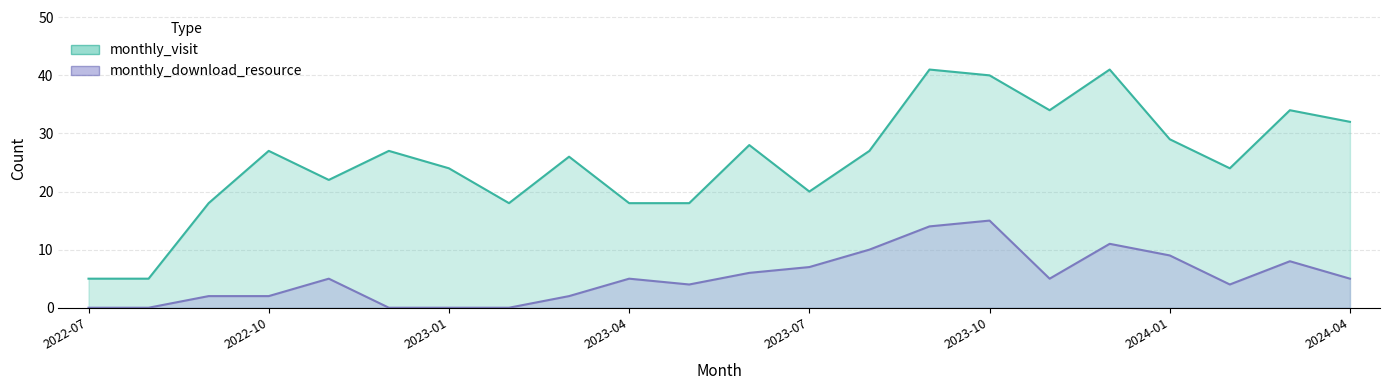

Reading left to right, what are all the values shown in this chart?

monthly_visit: 5	5	18	27	22	27	24	18	26	18	18	28	20	27	41	40	34	41	29	24	34	32
monthly_download_resource: 0	0	2	2	5	0	0	0	2	5	4	6	7	10	14	15	5	11	9	4	8	5